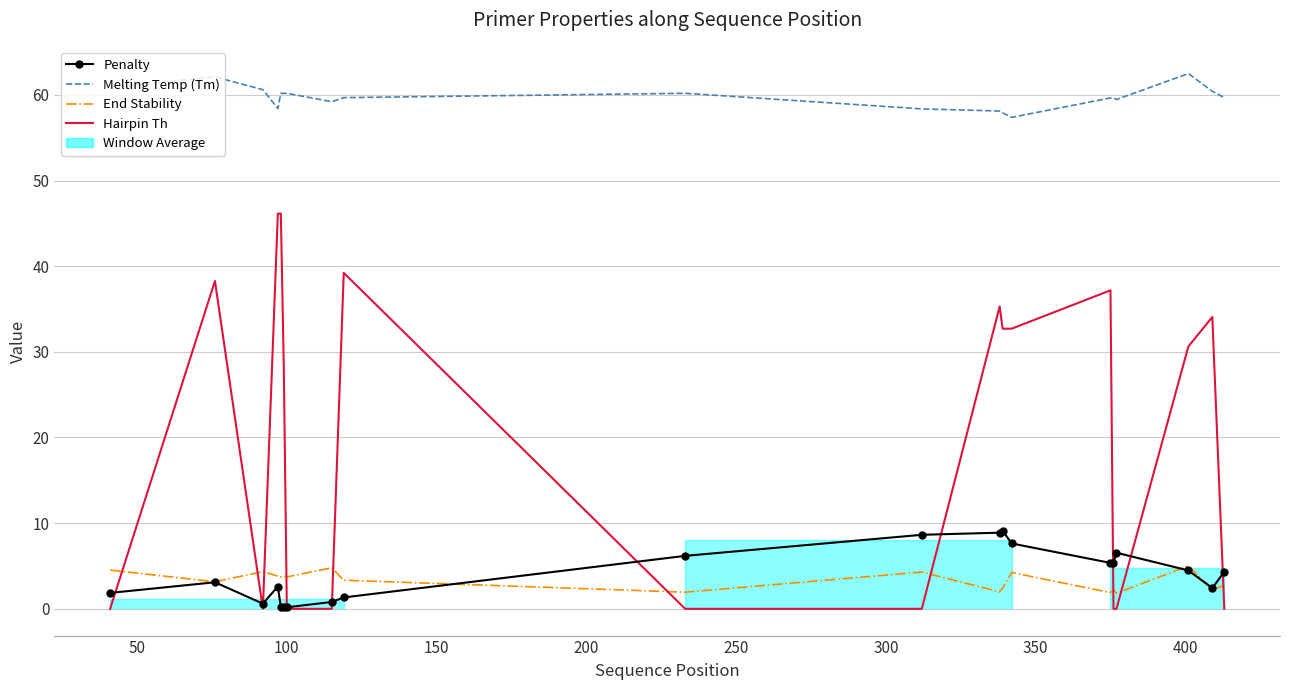

How many times do Hairpin Th and End Stability cross each other?

10